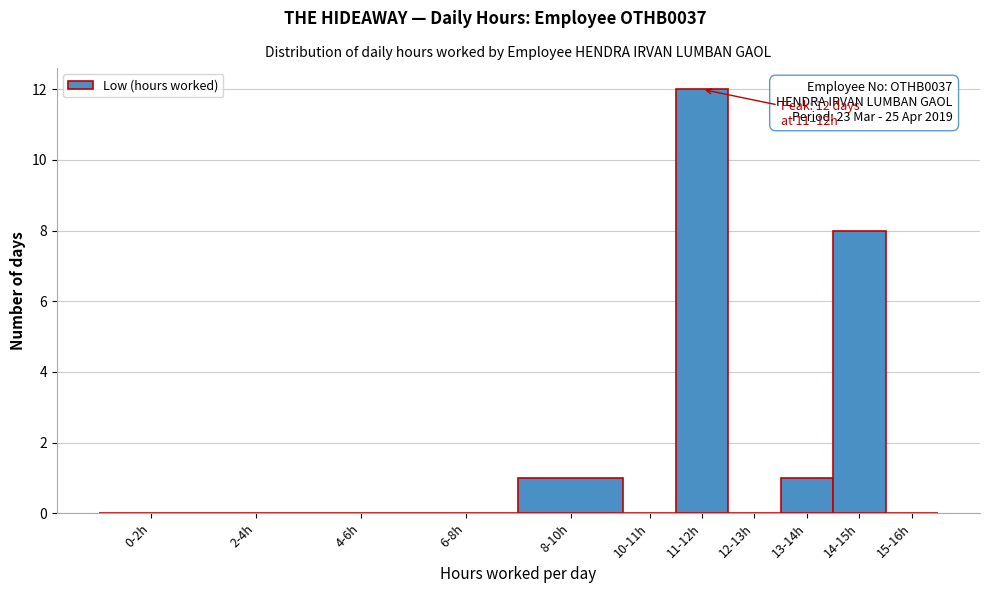

Reading left to right, extract all data points from this chart.

0-2h=0	2-4h=0	4-6h=0	6-8h=0	8-10h=1	10-11h=0	11-12h=12	12-13h=0	13-14h=1	14-15h=8	15-16h=0